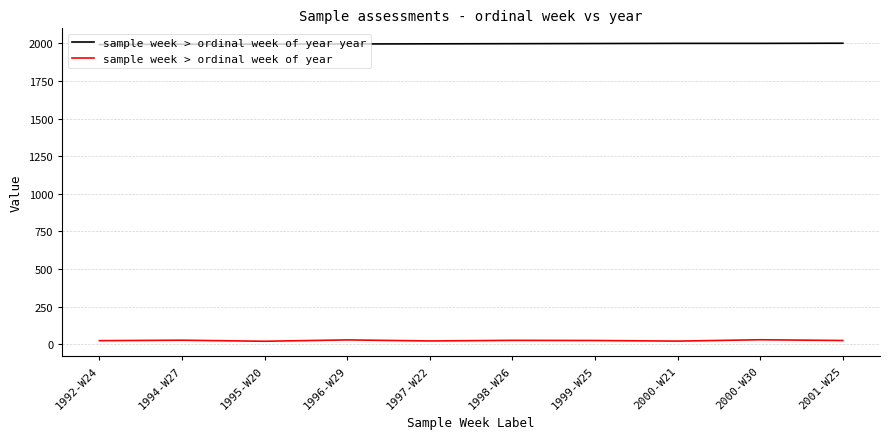

True or false: sample week > ordinal week of year and sample week > ordinal week of year year intersect in this chart.

False